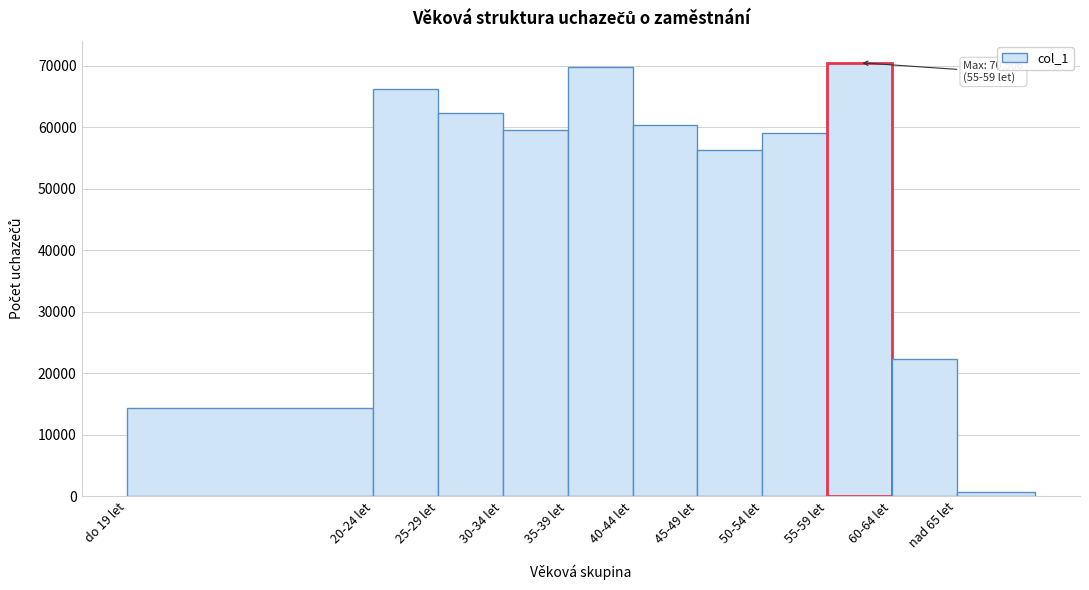

Reading left to right, list all the values displayed in this chart.

14384	66173	62280	59543	69750	60349	56250	59139	70506	22288	702